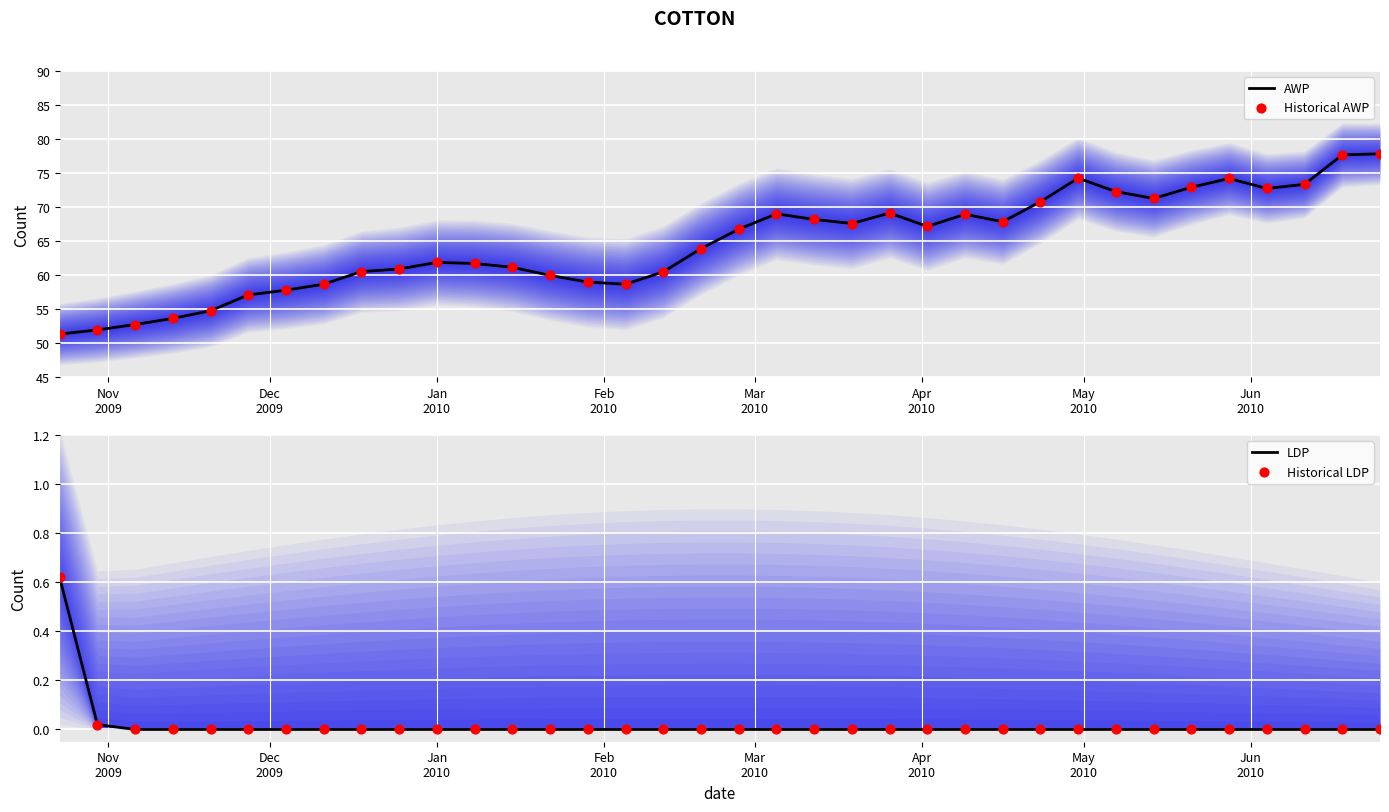

What is the maximum value for AWP?

77.8